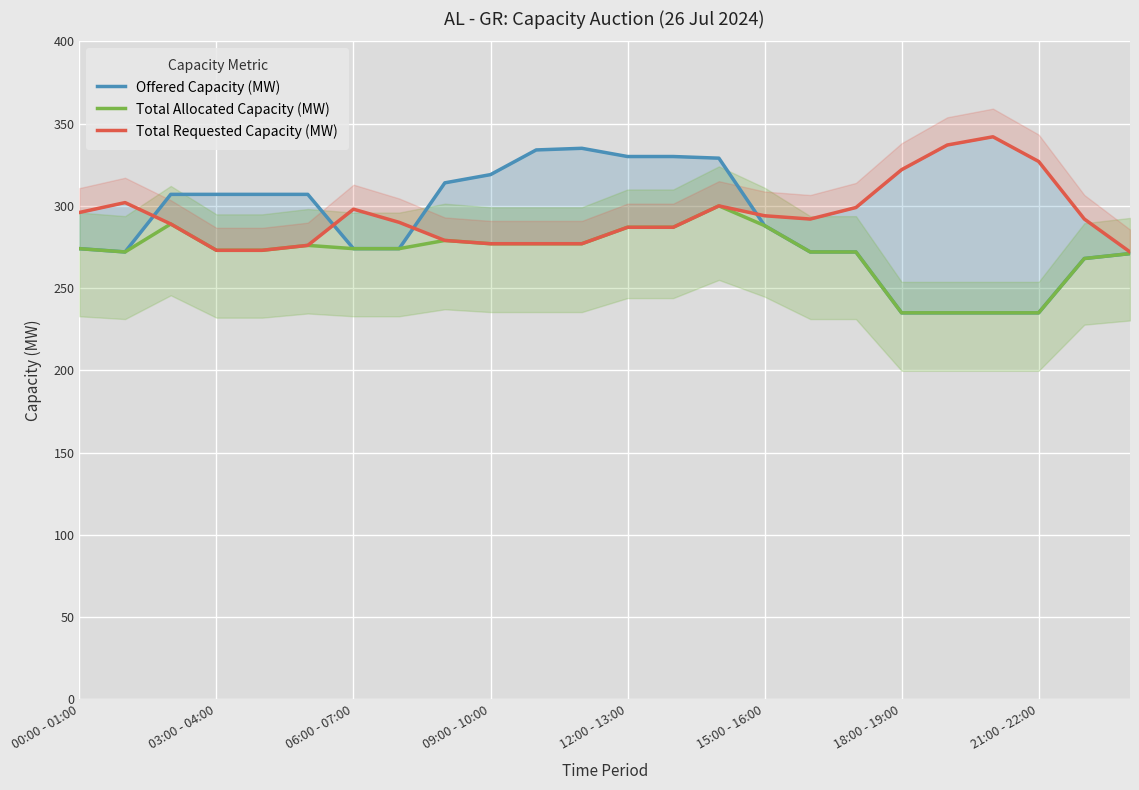

How many categories are shown in the chart?

24